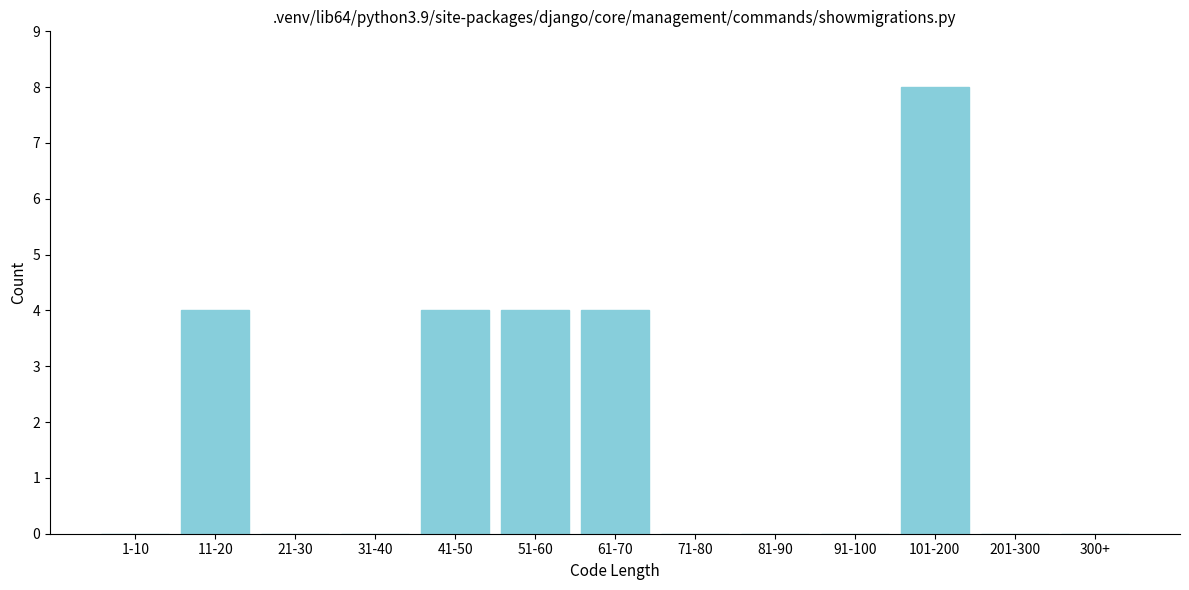

Reading right to left, list all the values displayed in this chart.

300+=0	201-300=0	101-200=8	91-100=0	81-90=0	71-80=0	61-70=4	51-60=4	41-50=4	31-40=0	21-30=0	11-20=4	1-10=0